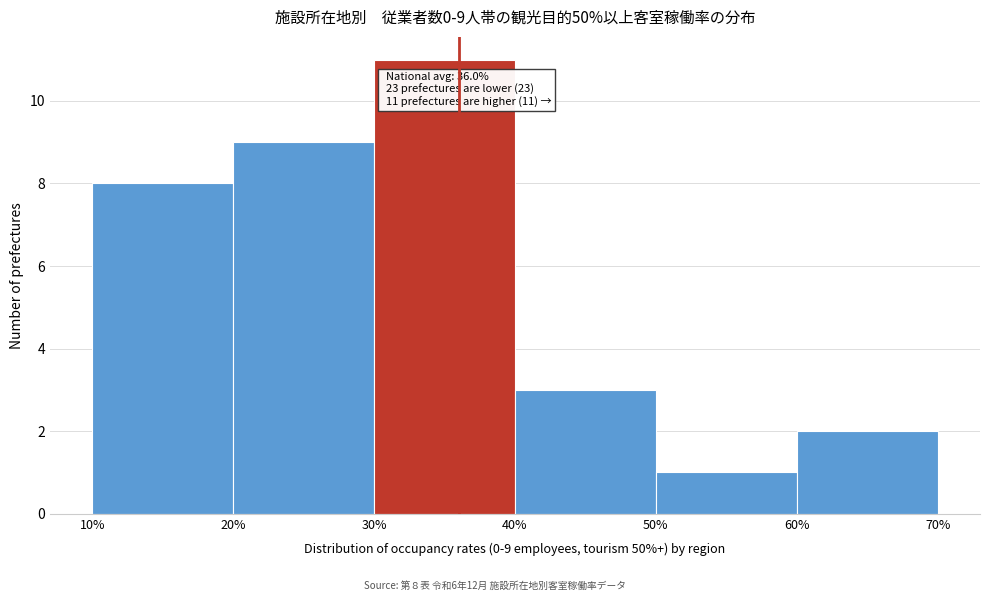

Over which range of the x-axis is the bar tallest?

30% to 40%